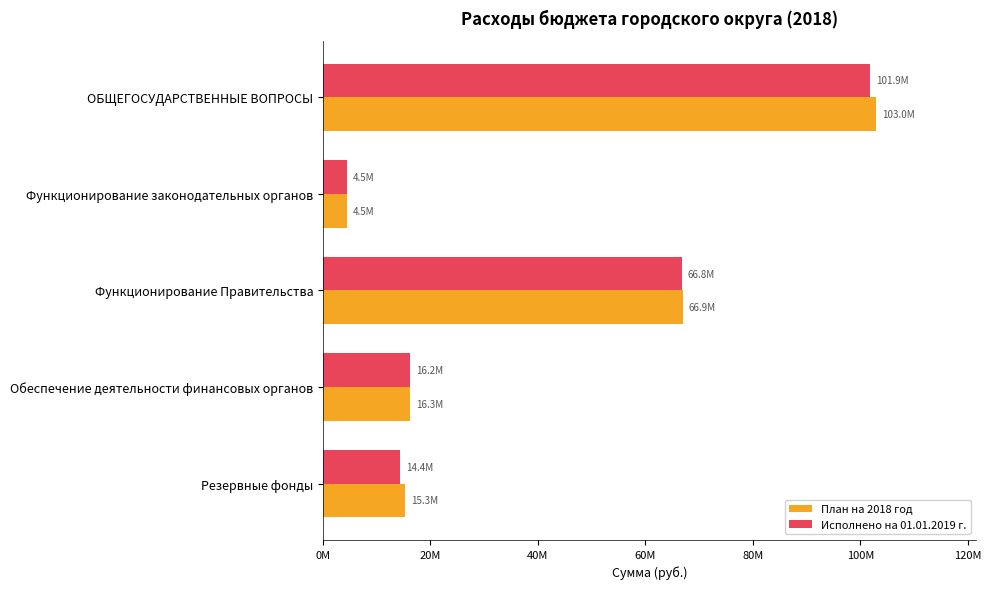

Which series has the widest spread of values?

План на 2018 год